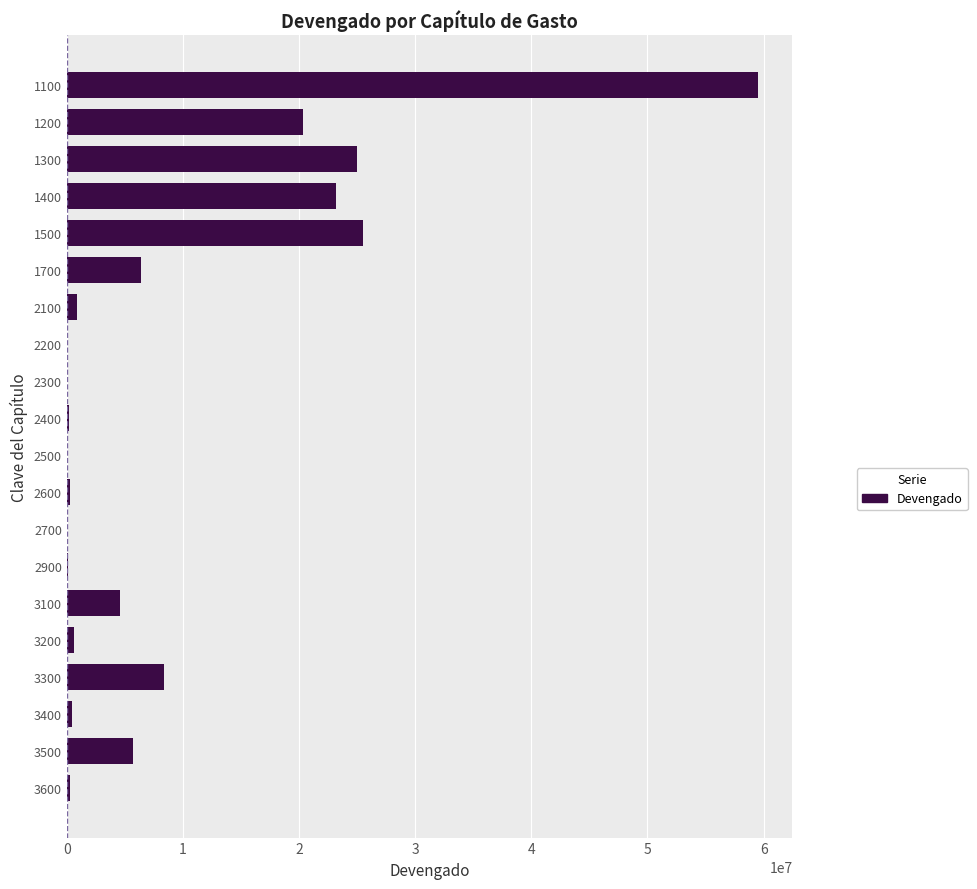

Is it true that the value at 1200 is 20304624.3?

True